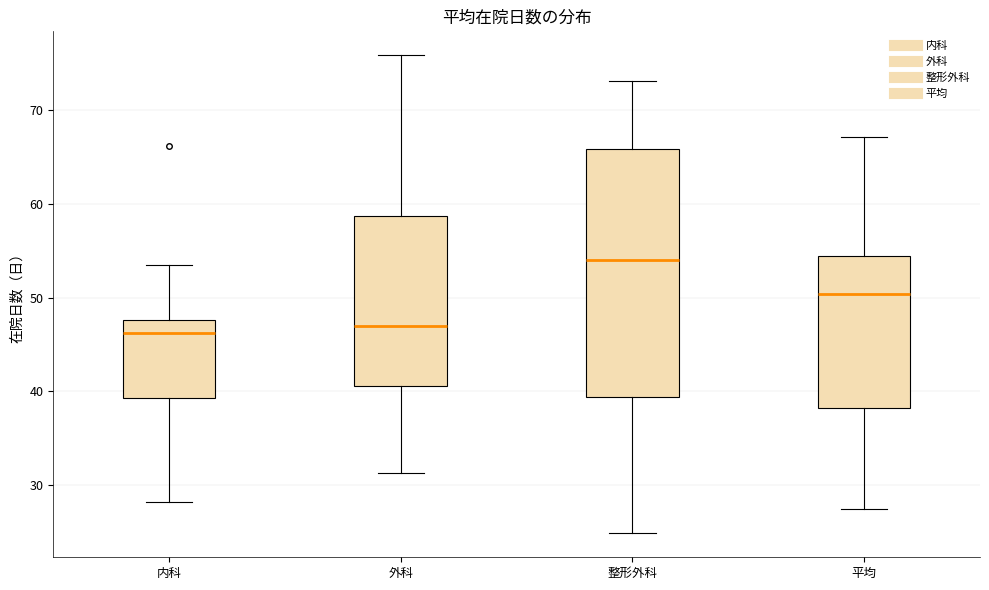

Where does the lower whisker of the box for 平均 end on the y-axis? The values are not printed on the chart, so give them approximately, as read against the axis.

27